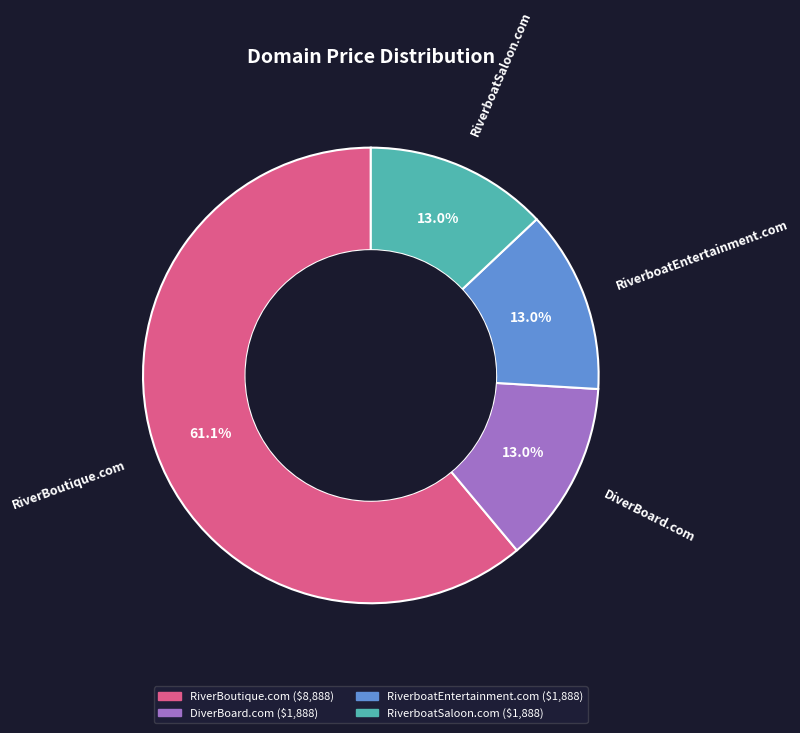

Does RiverBoutique.com represent more than half of the total?

Yes